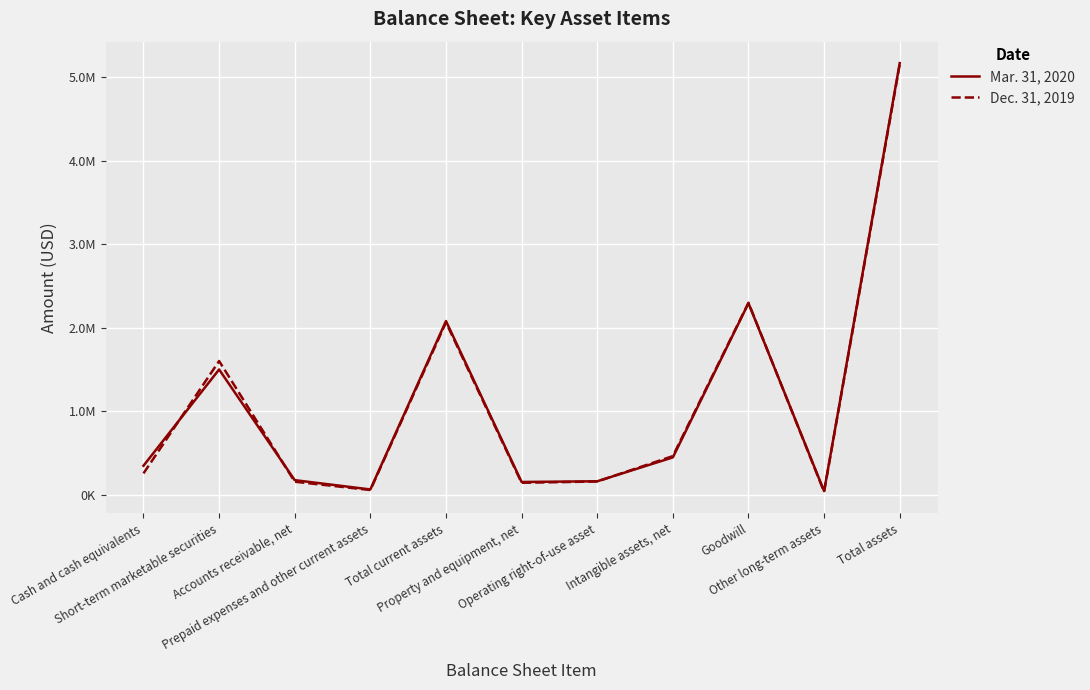

What is the value of the Mar. 31, 2020 point at the 7th from the left?

159439